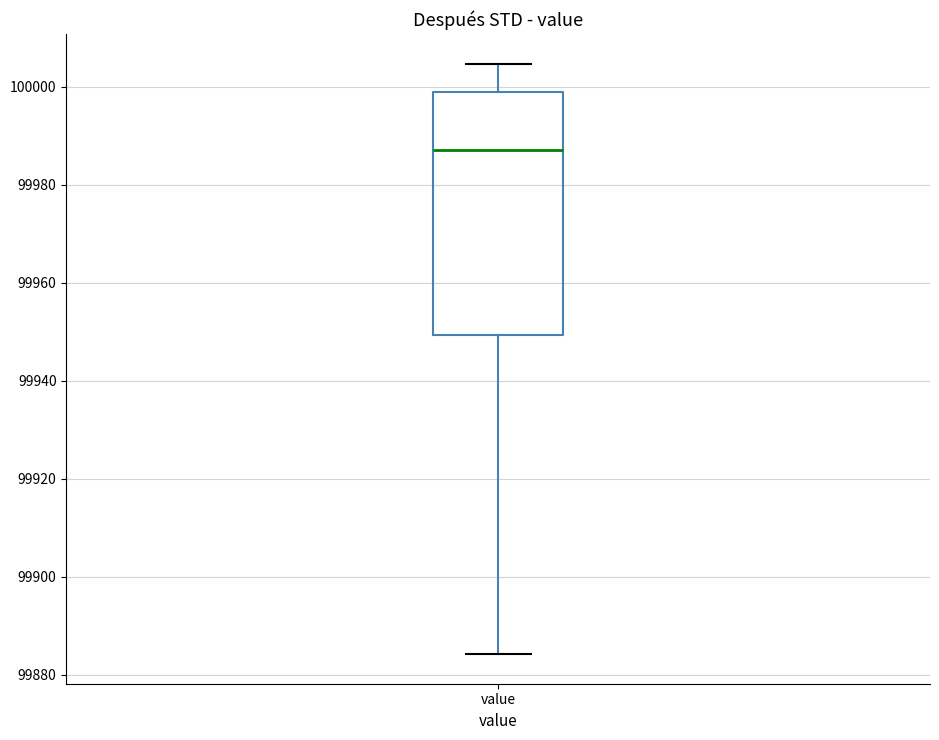

Where is the lower edge of the box for value on the y-axis? The values are not printed on the chart, so give them approximately, as read against the axis.

99950